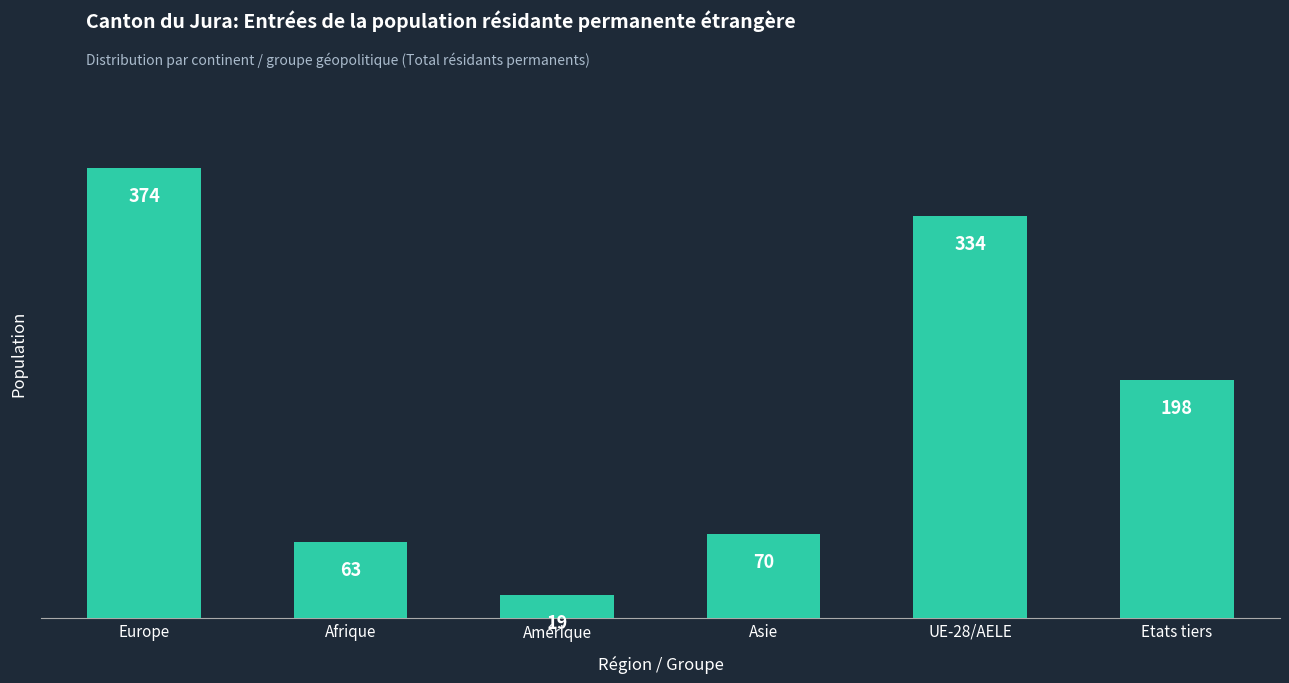

Are the bars grouped side by side (vs. stacked)?

No